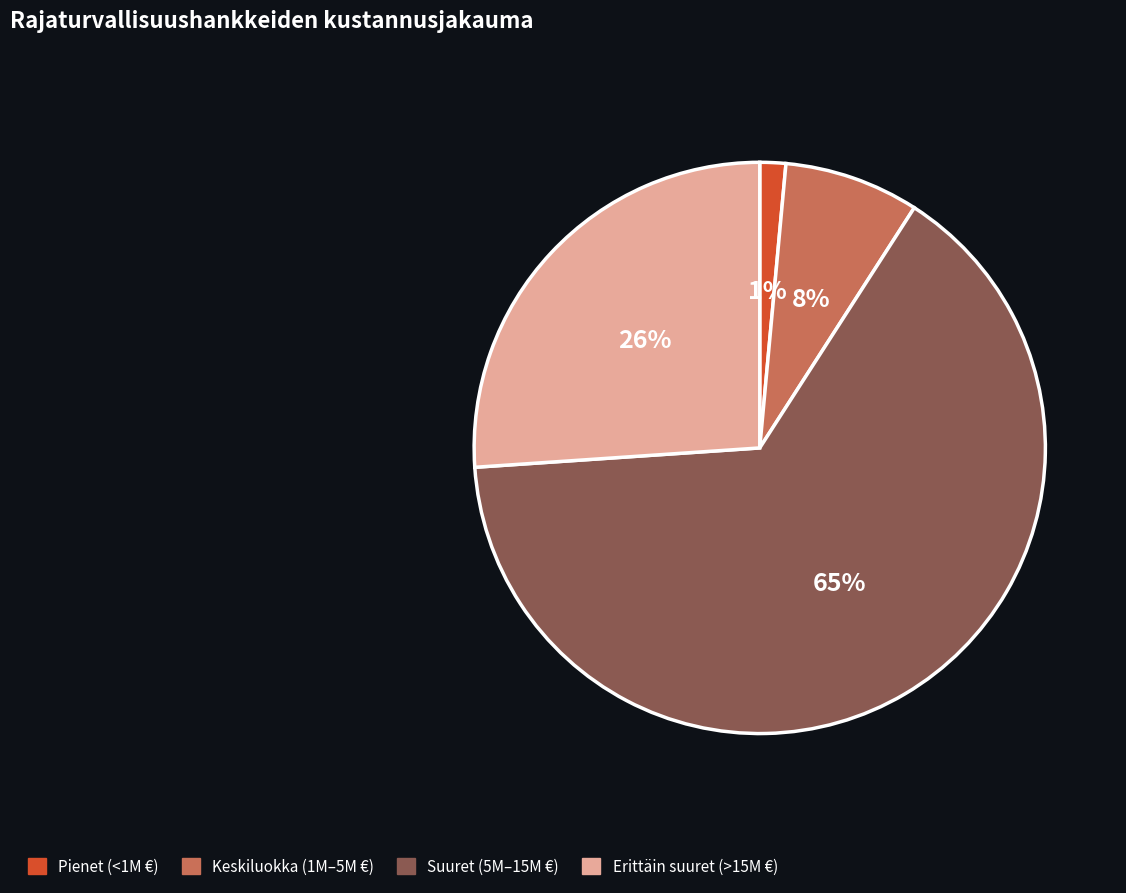

Is there any slice that represents more than half of the pie?

Yes